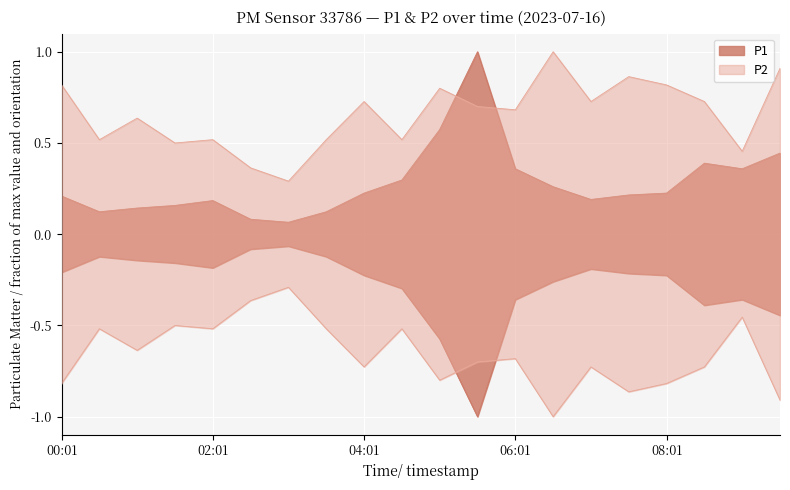

What is the sum of all P2 values?

13.1